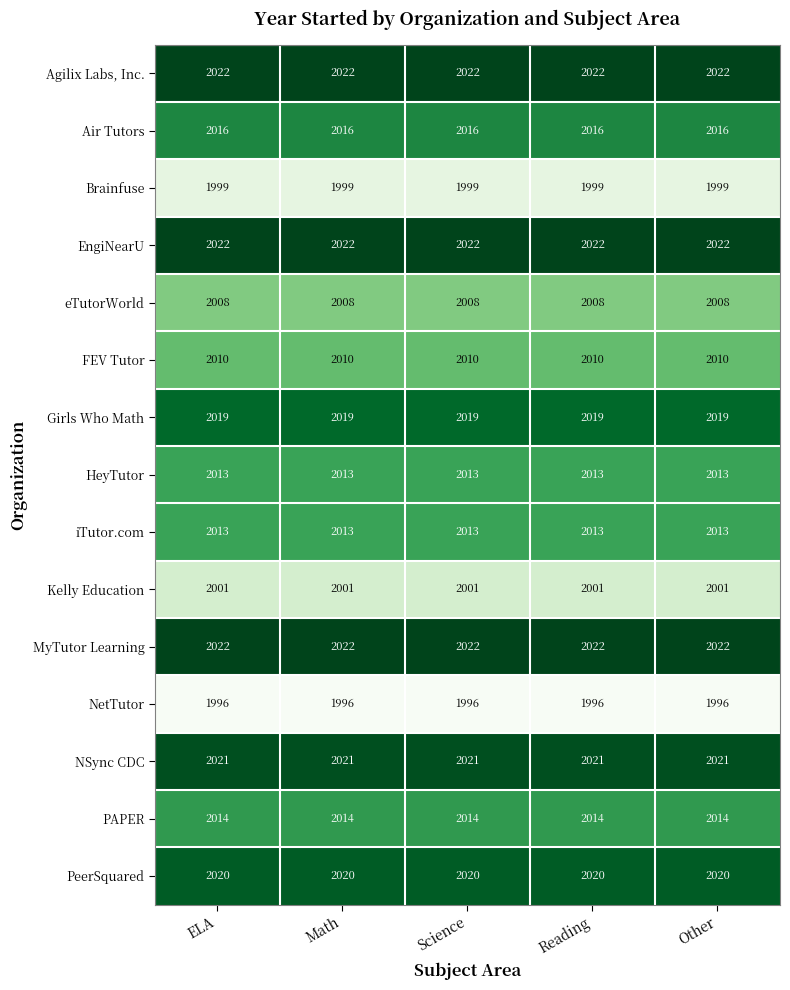

How many data points does each series have?

5